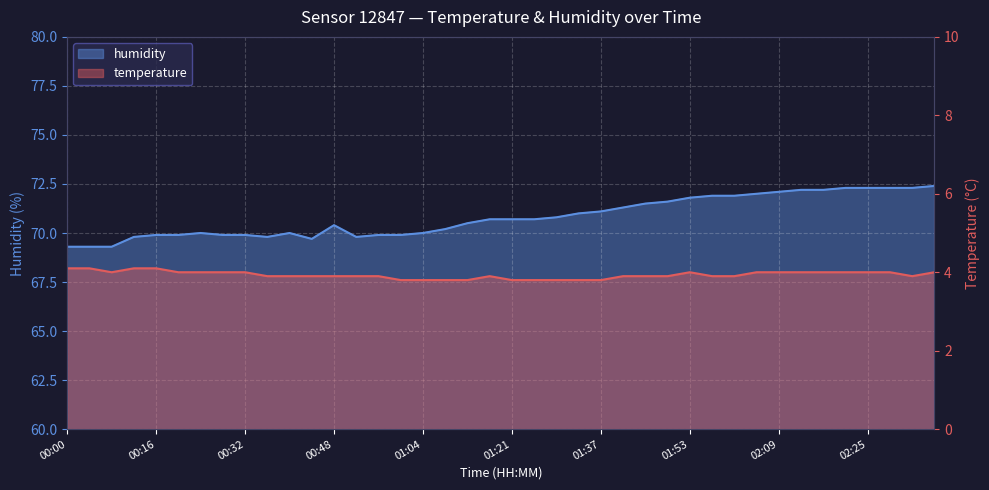

In temperature, how many points are lower than both neighbors (excluding endpoints)?

2